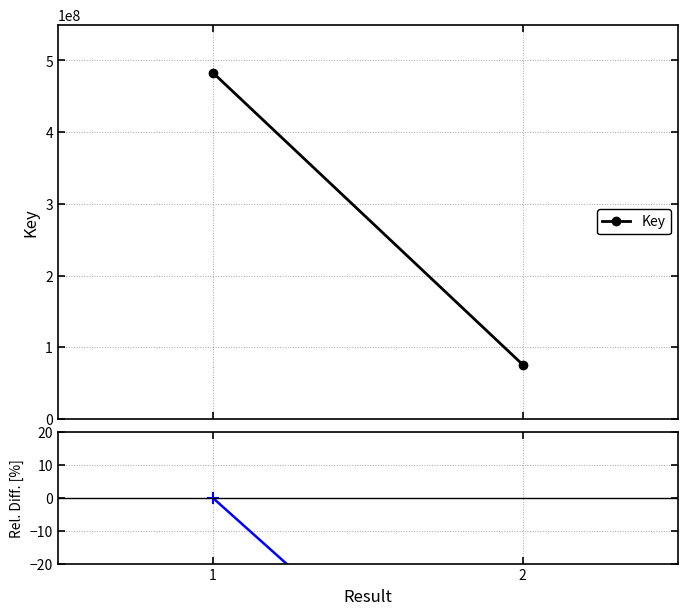

List the labels in order of value, smallest first.

2, 1